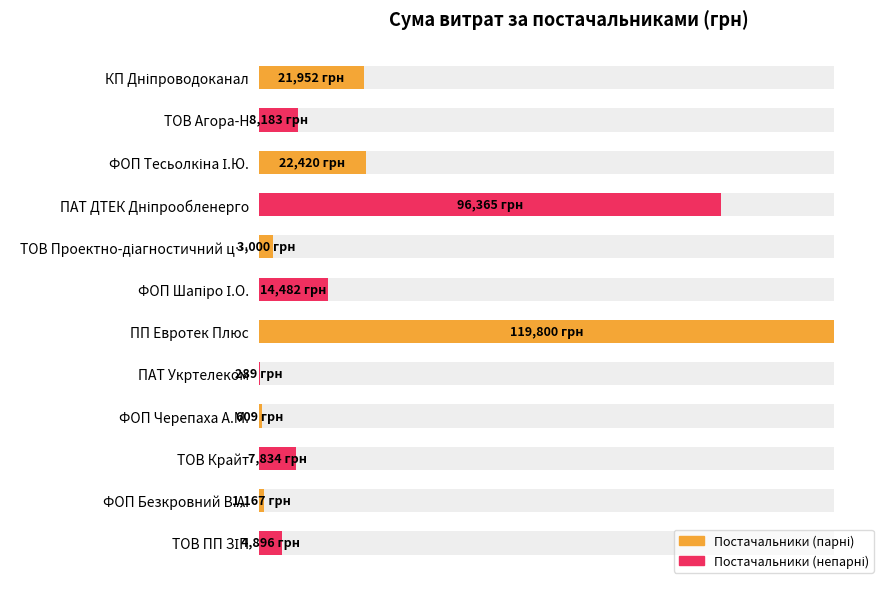

How many categories are shown in the chart?

12